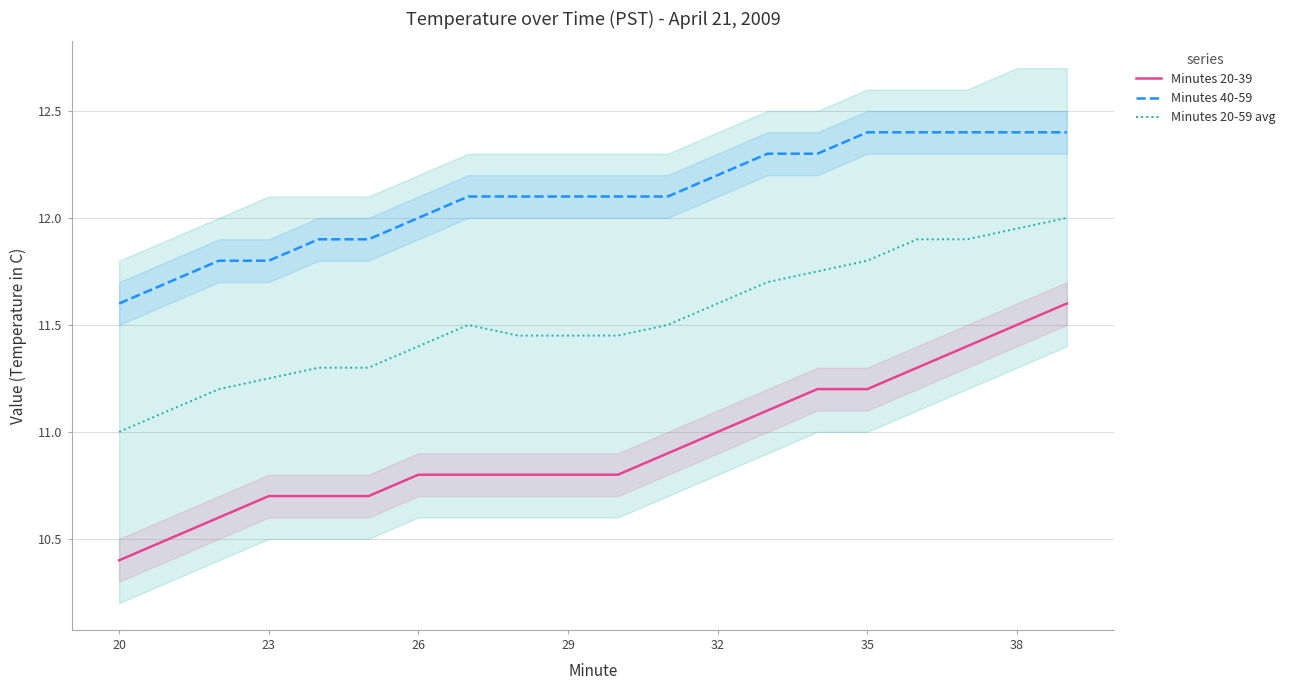

At which label is Minutes 20-39 closest to 11?

32